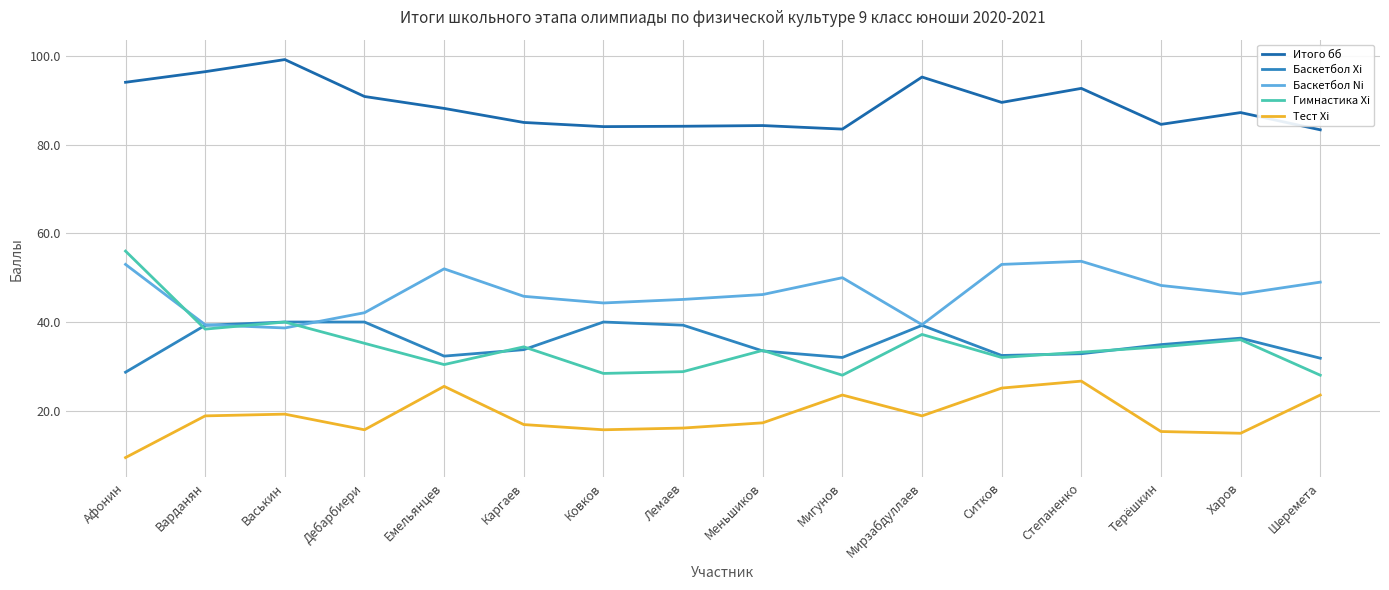

List the labels in order of Тест Xi value, smallest first.

Афонин, Харов, Терёшкин, Дебарбиери, Ковков, Лемаев, Каргаев, Меньшиков, Варданян, Мирзабдуллаев, Васькин, Мигунов, Шеремета, Ситков, Емельянцев, Степаненко